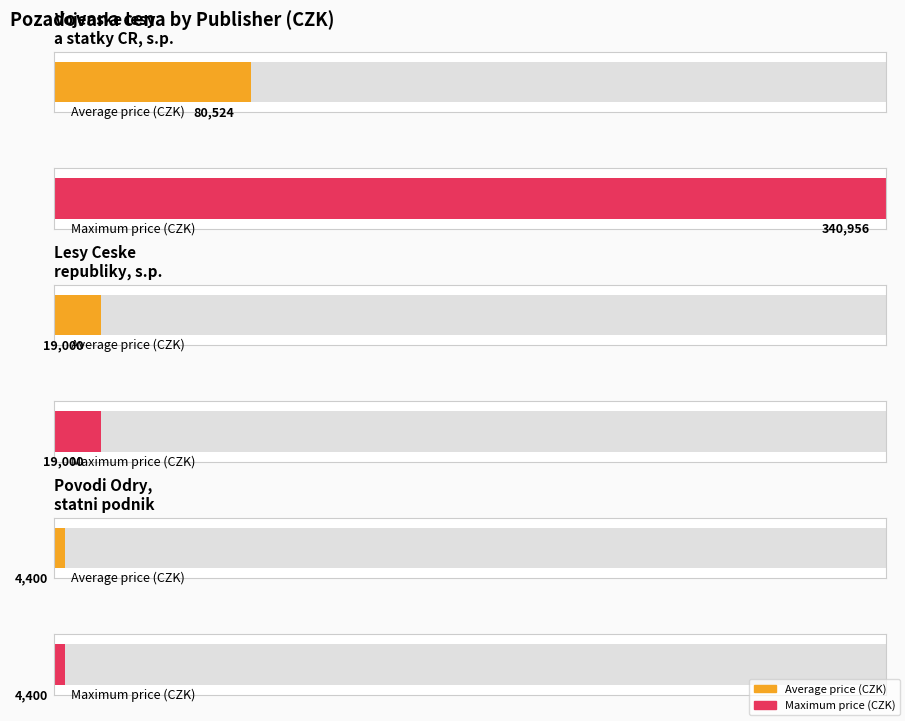

The chart shows a value of 16135 at 94224. True or false?

False